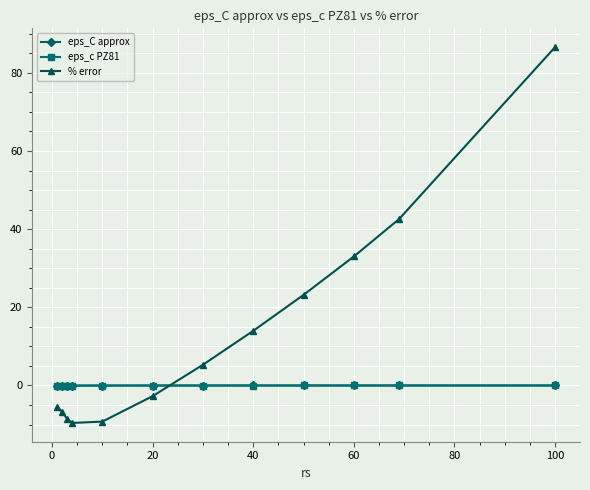

Count the number of data series in this chart.

3